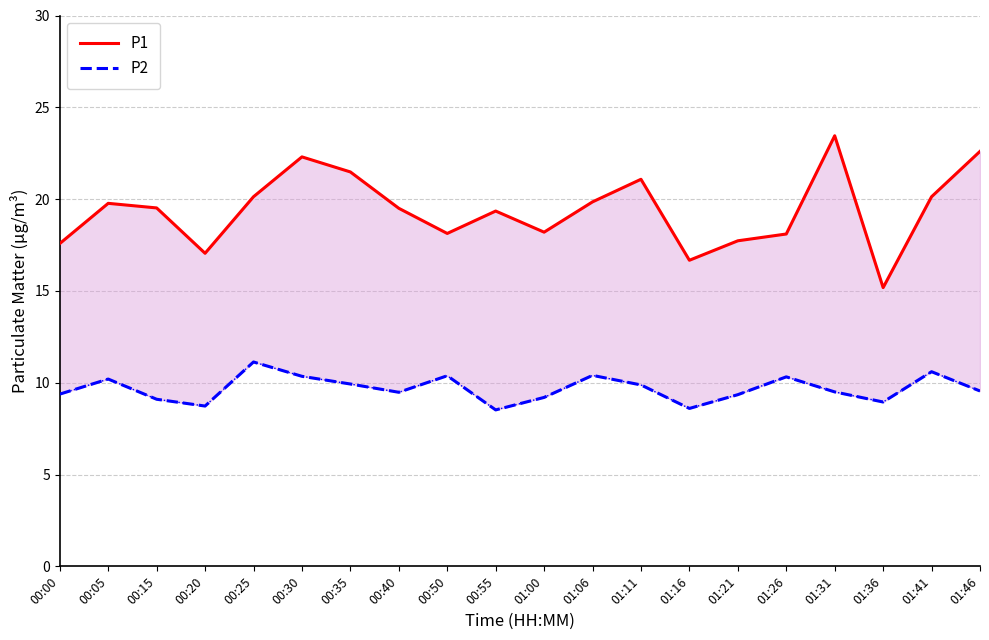

What is the label of the 14th point from the right?

00:35